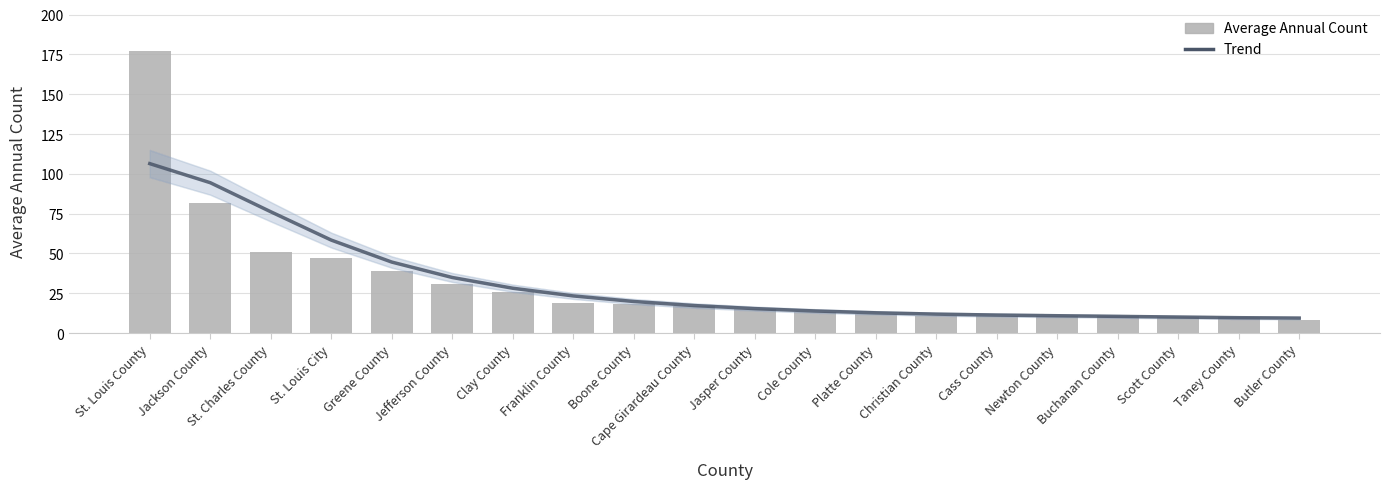

At how many categories does at least one series exceed 116?

1